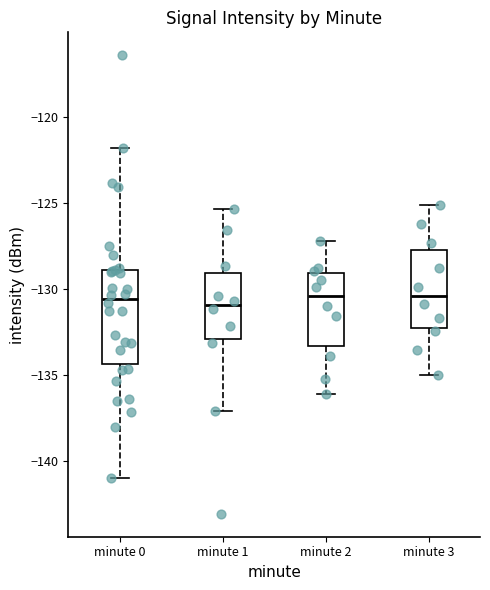

Comparing the boxes themselves (not the whiskers), which one is the tallest?

minute 0